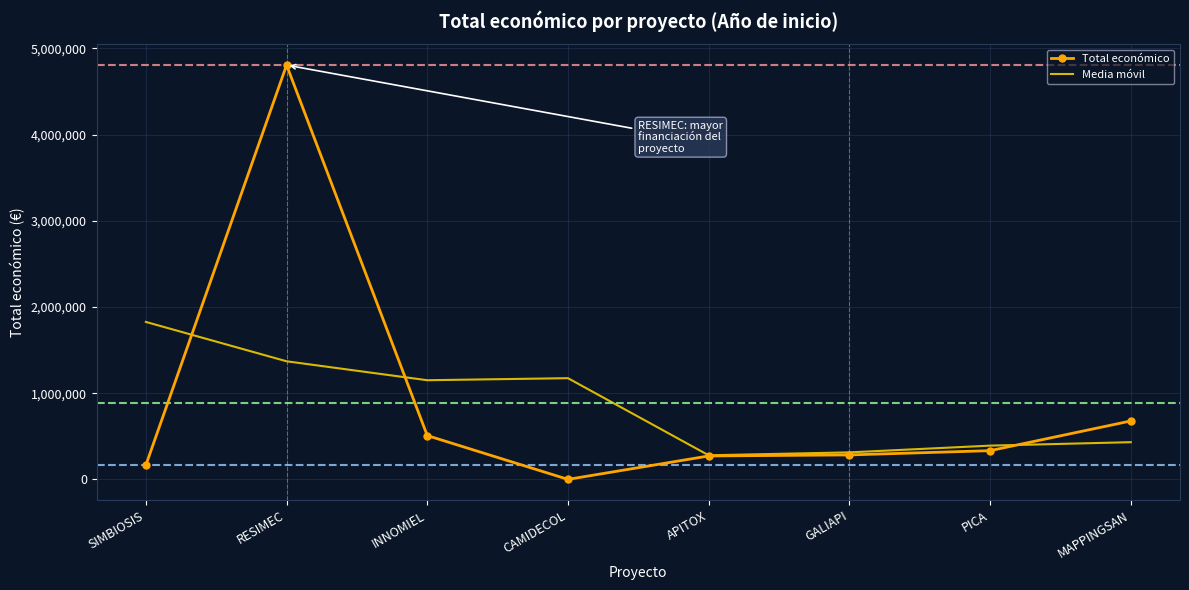

Where do Total económico and Media móvil first cross each other?

SIMBIOSIS and RESIMEC